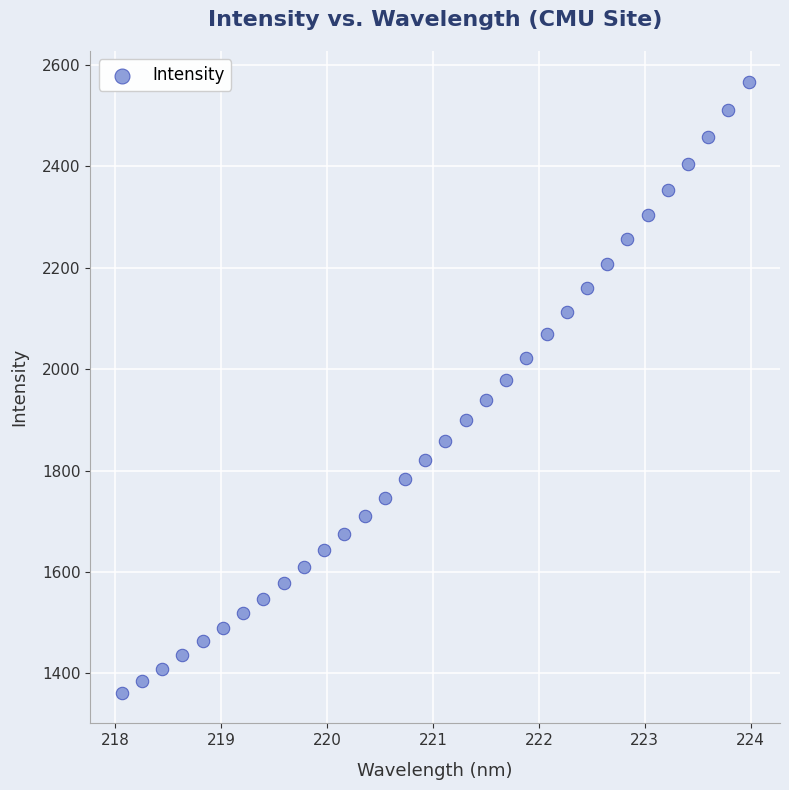

What is the range of X values (max minus min)?

5.9